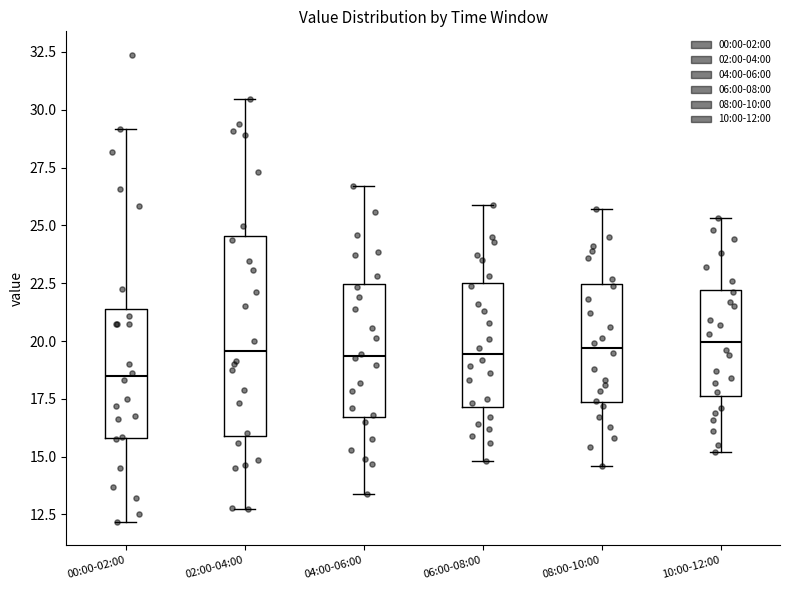

Where does the lower whisker of the box for 00:00-02:00 end on the y-axis? The values are not printed on the chart, so give them approximately, as read against the axis.

12.0